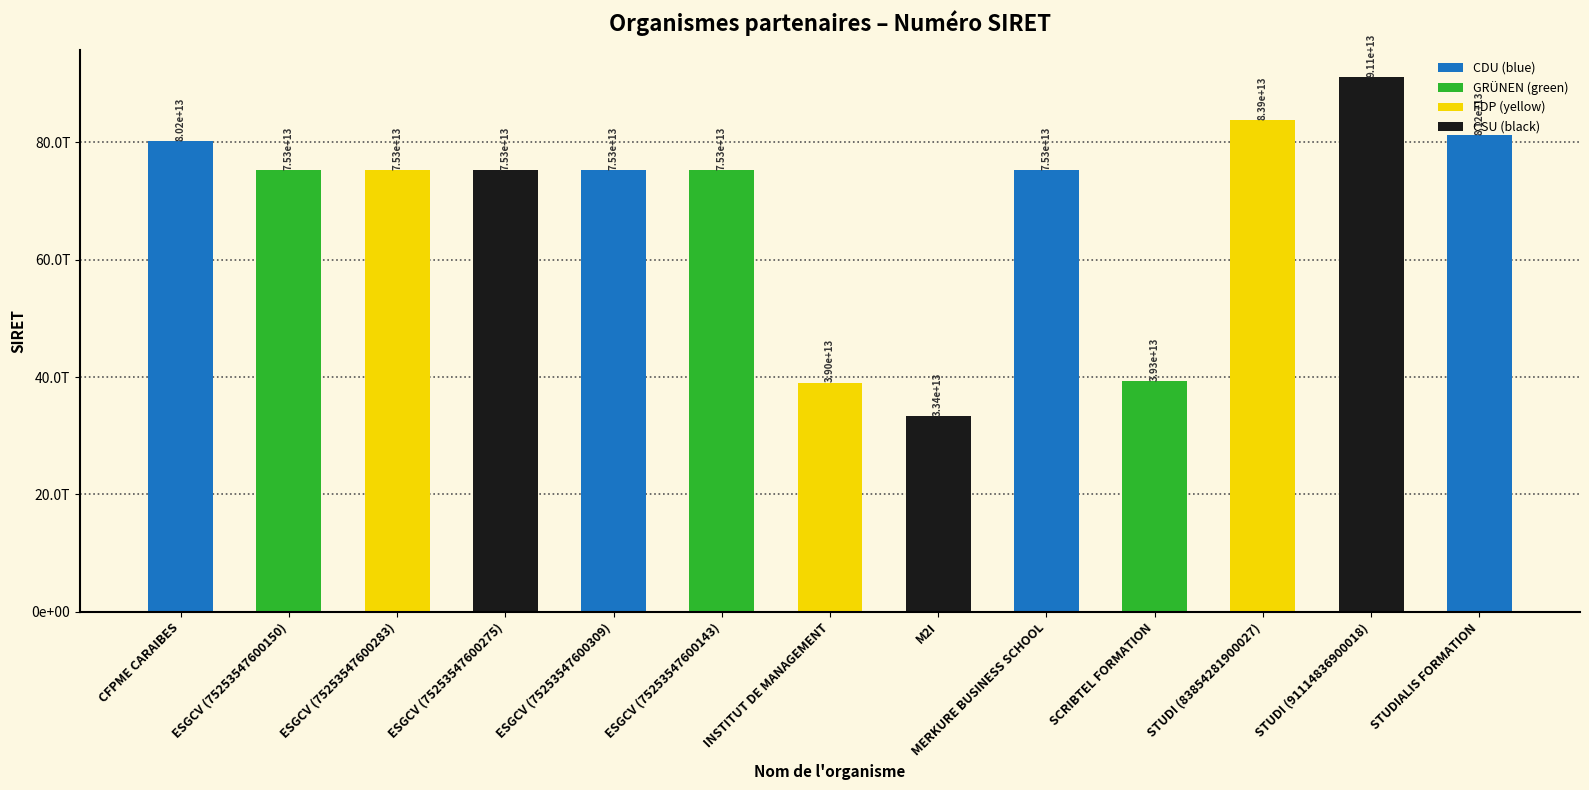

Reading right to left, extract all data points from this chart.

81212304000022	91114836900018	83854281900027	39336786700024	75253547600382	33354415300344	39039183700031	75253547600143	75253547600309	75253547600275	75253547600283	75253547600150	80181616600012